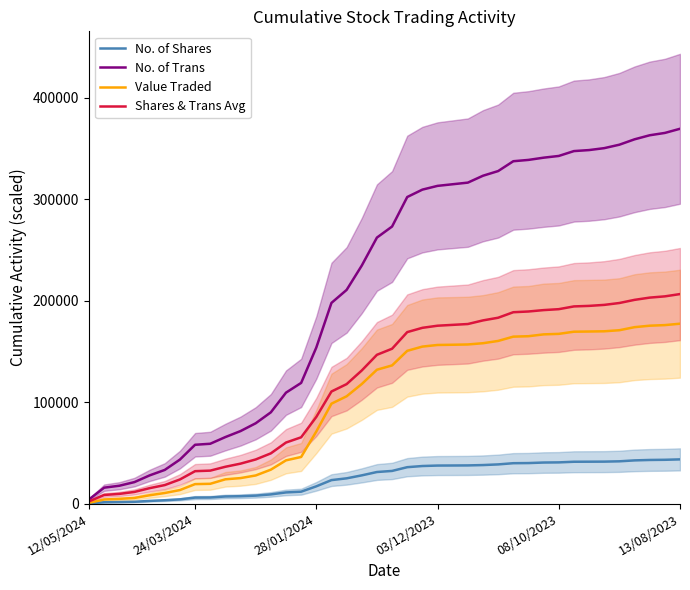

True or false: Value Traded has more than 2 interior local peaks.

False